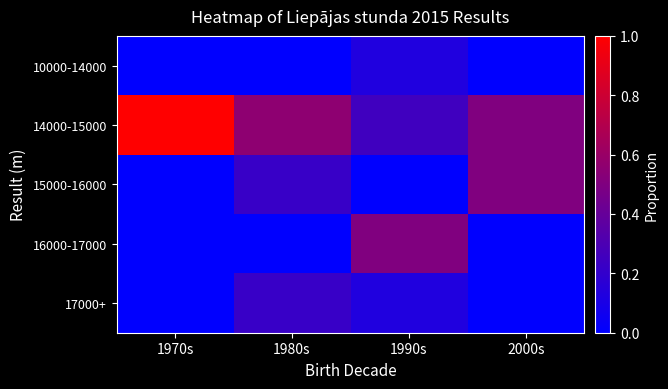

Rank the series at 2000s from highest to lowest value.

14000-15000, 15000-16000, 10000-14000, 16000-17000, 17000+